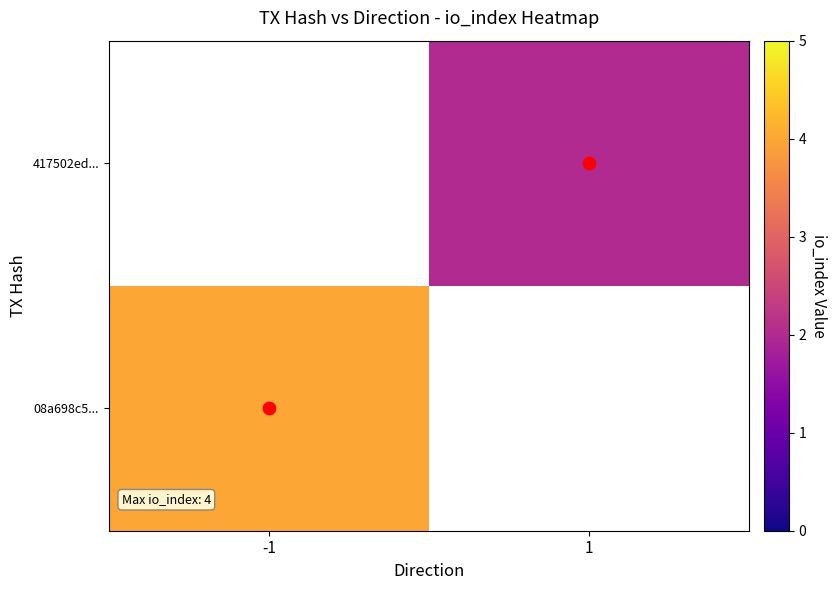

List the labels in order of 417502ed... value, largest first.

-1, 1